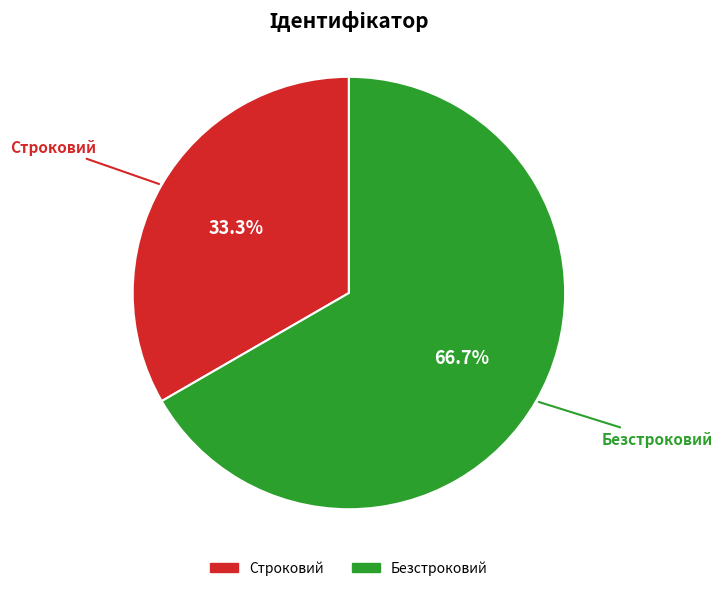

What is the total percentage of Безстроковий and Строковий?

100.0%